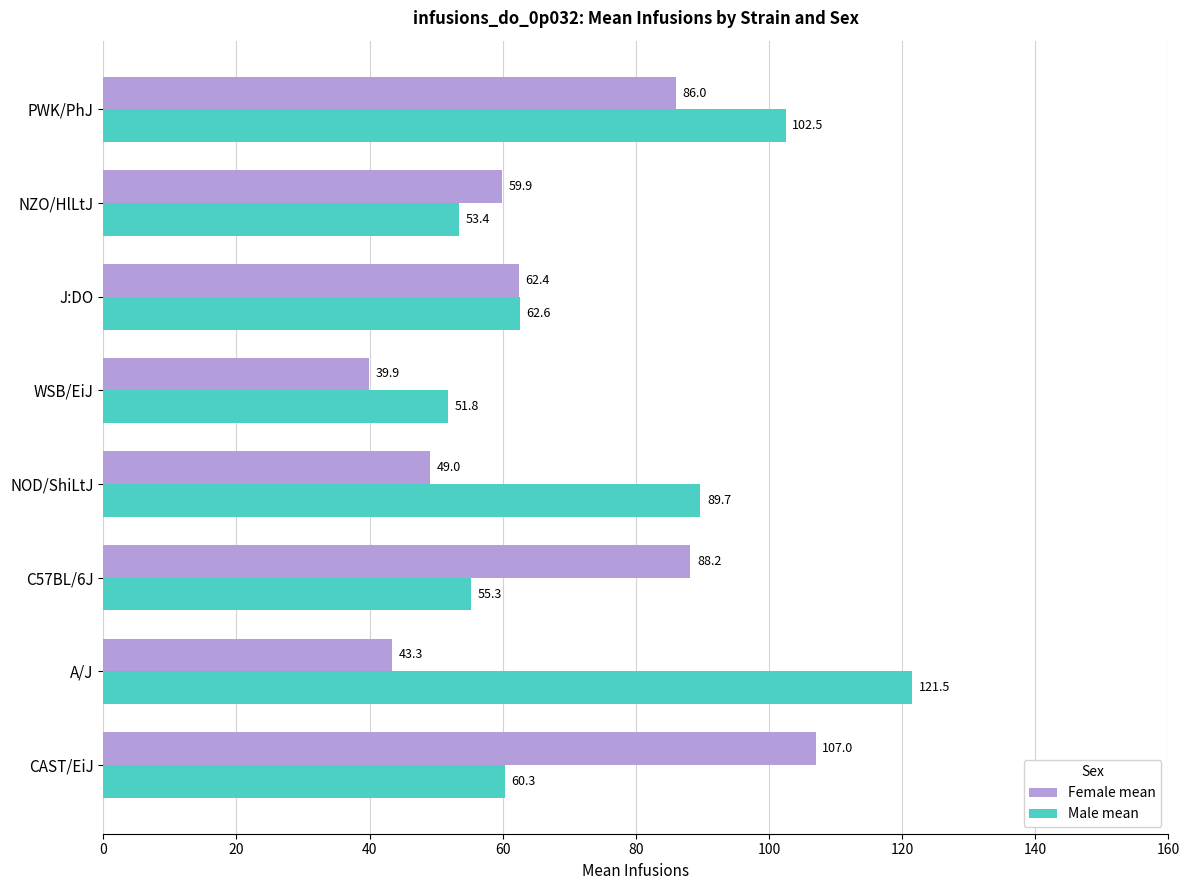

Which label corresponds to the smallest value in the chart?

WSB/EiJ